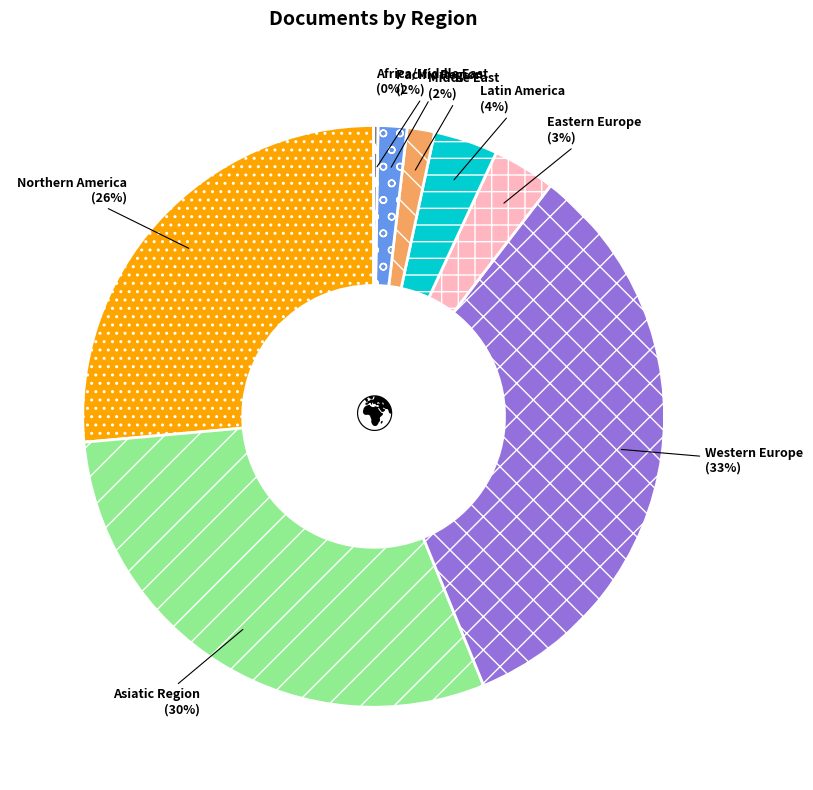

Is there a majority slice in this chart?

No